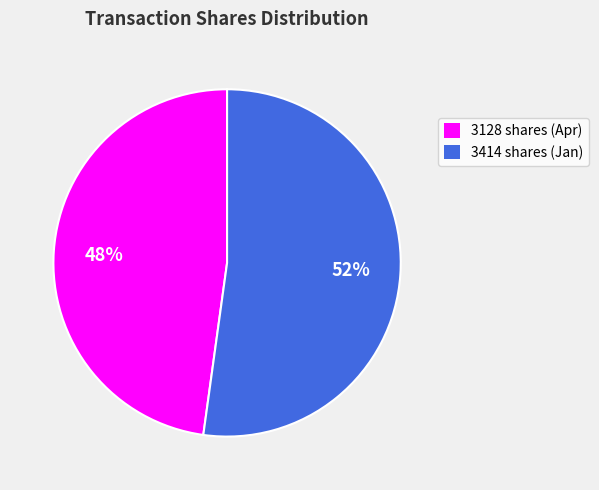

Is 3128 the majority of the pie?

No